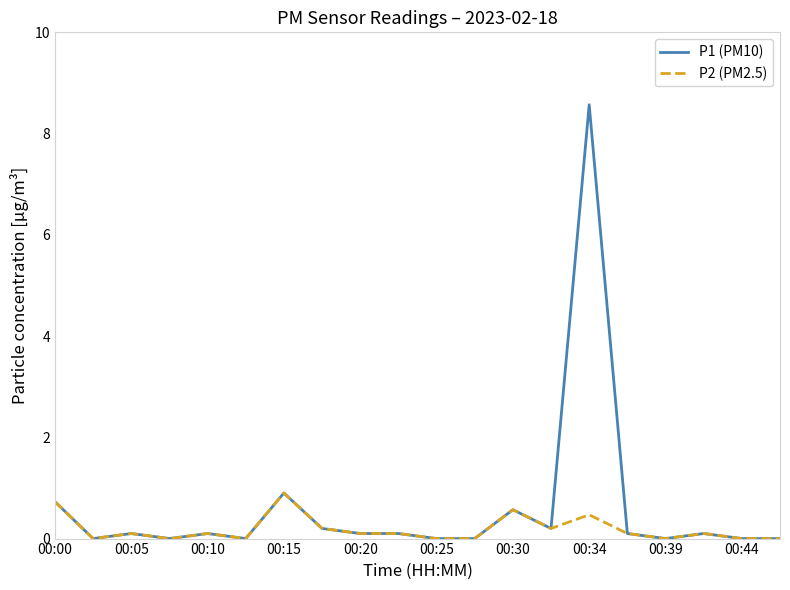

Rank the series by their average value, from highest to lowest.

P1 (PM10), P2 (PM2.5)